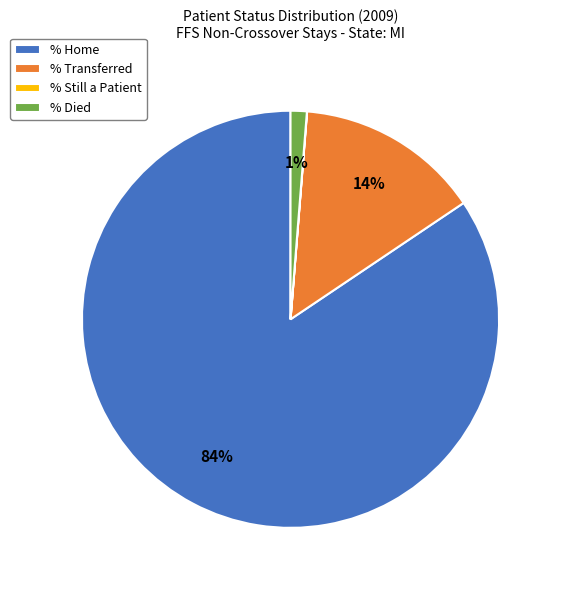

Which slice is the largest?

% Home